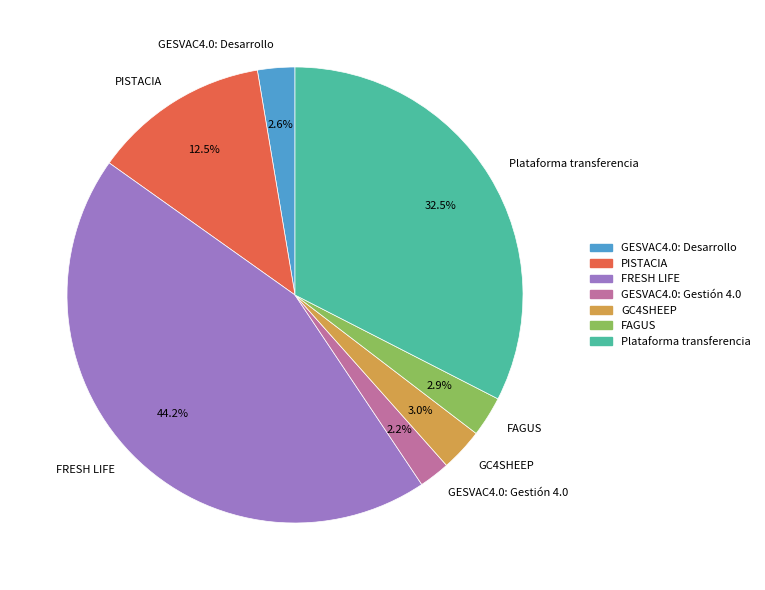

What percentage do FAGUS and Plataforma transferencia together represent?

35.4%